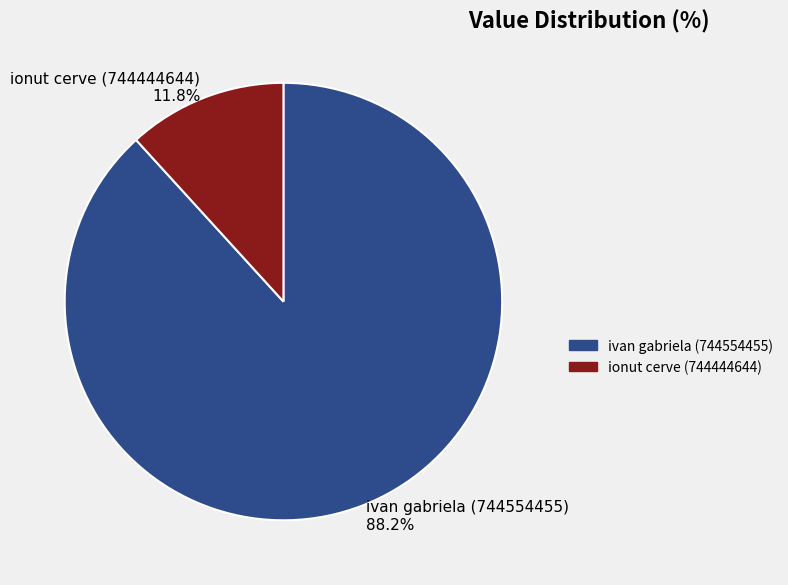

How many segments does this pie chart have?

2